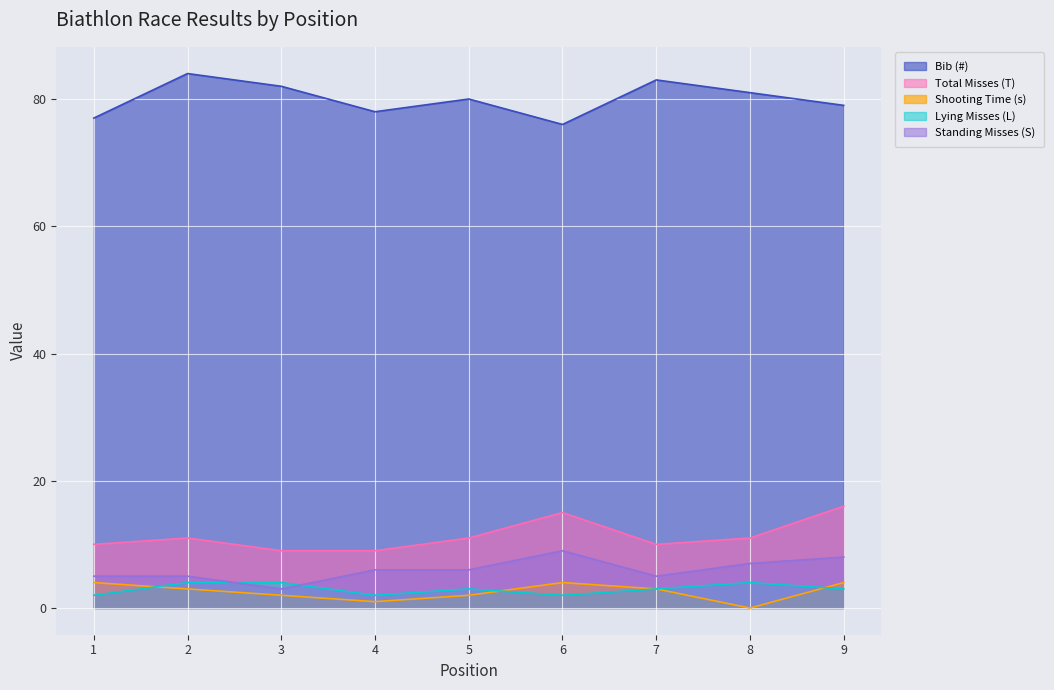

What are all the series names shown in the legend?

Bib (#), Total Misses (T), Shooting Time (s), Lying Misses (L), Standing Misses (S)